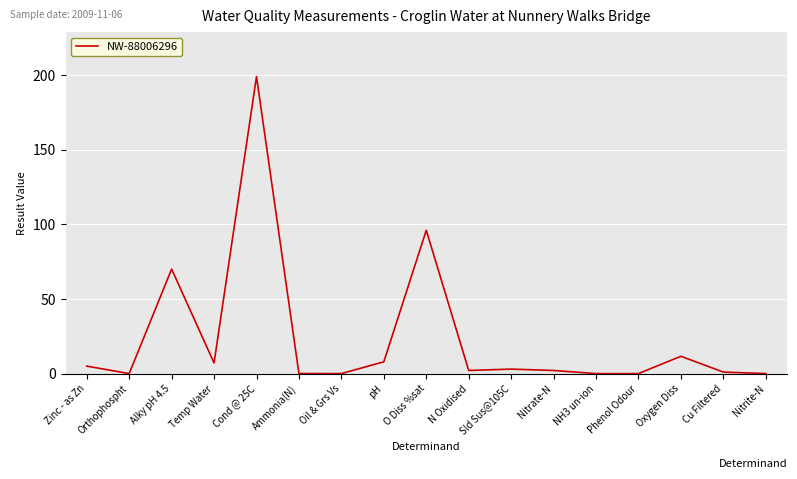

At which category does the chart reach its peak across all series?

Cond @ 25C